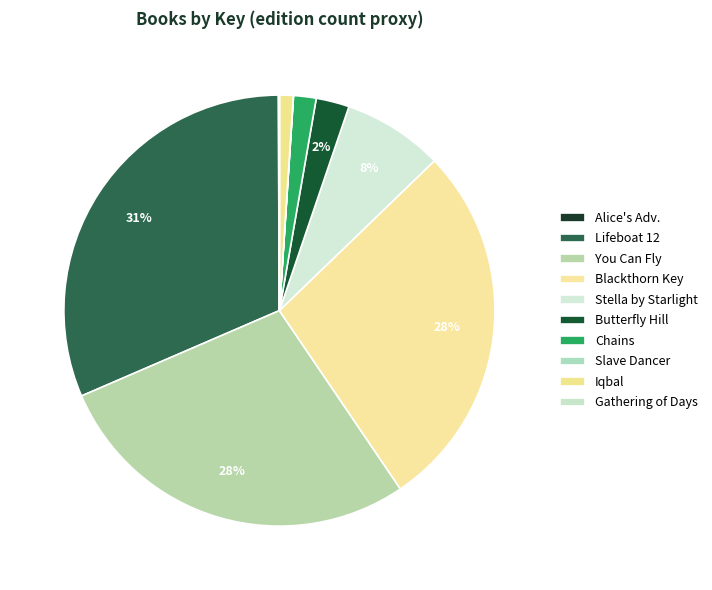

What percentage is NOT represented by Chains?

98.3%